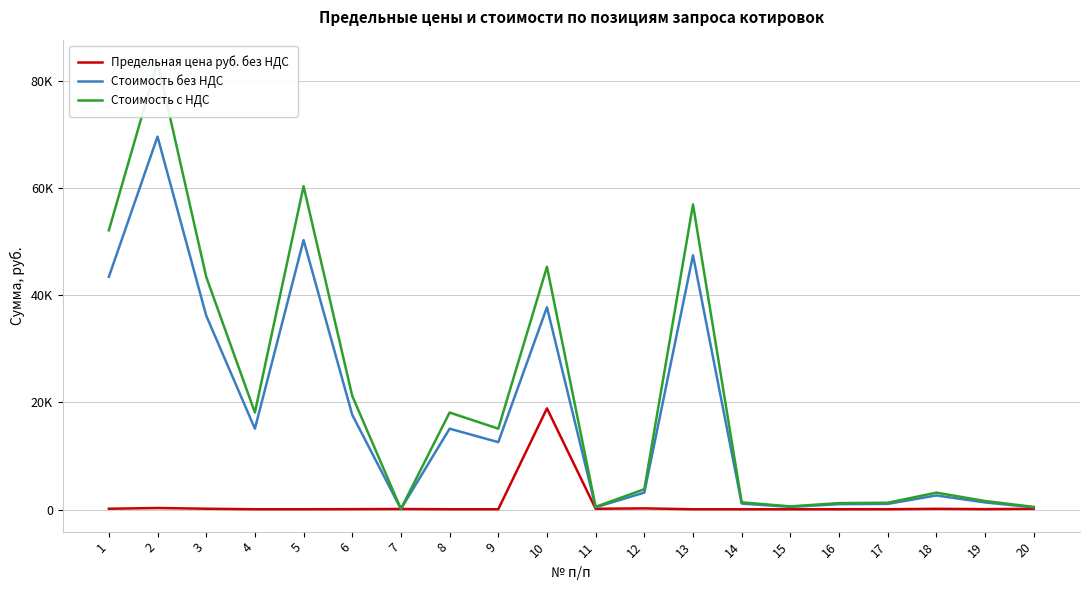

What is the difference between the highest and lowest values at 17?

1211.4